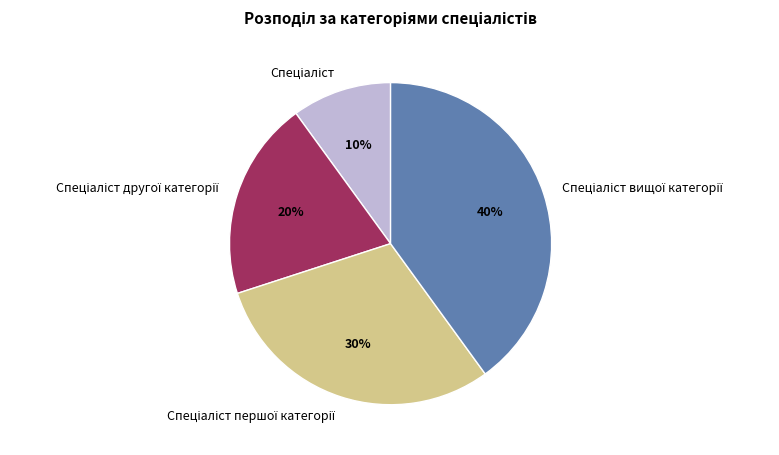

Is there a majority slice in this chart?

No